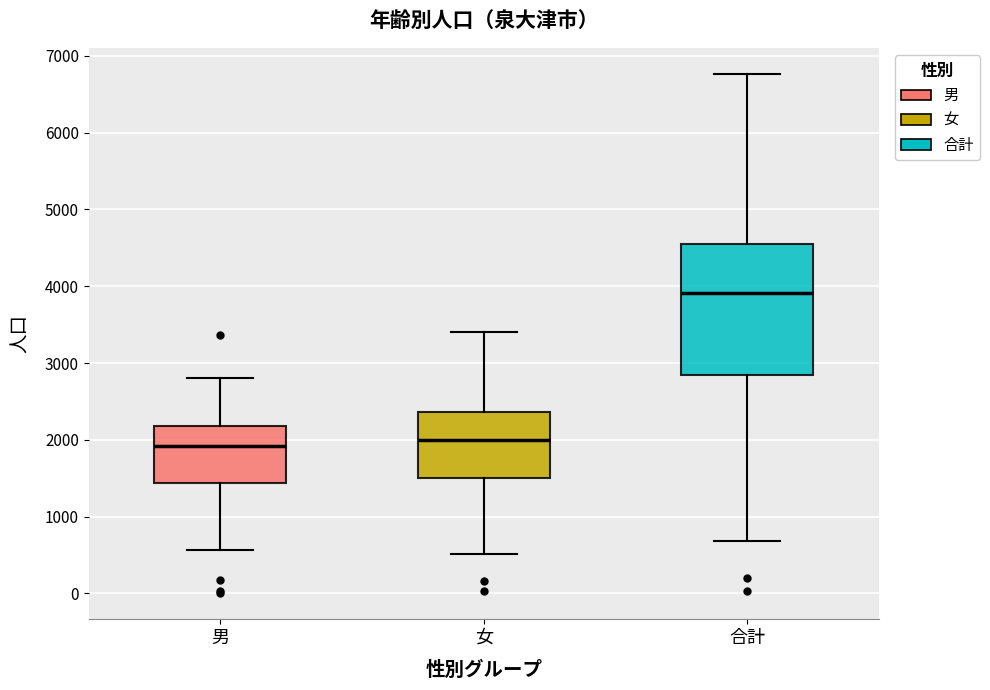

Which box is the tallest, from its lower edge to its upper edge?

合計